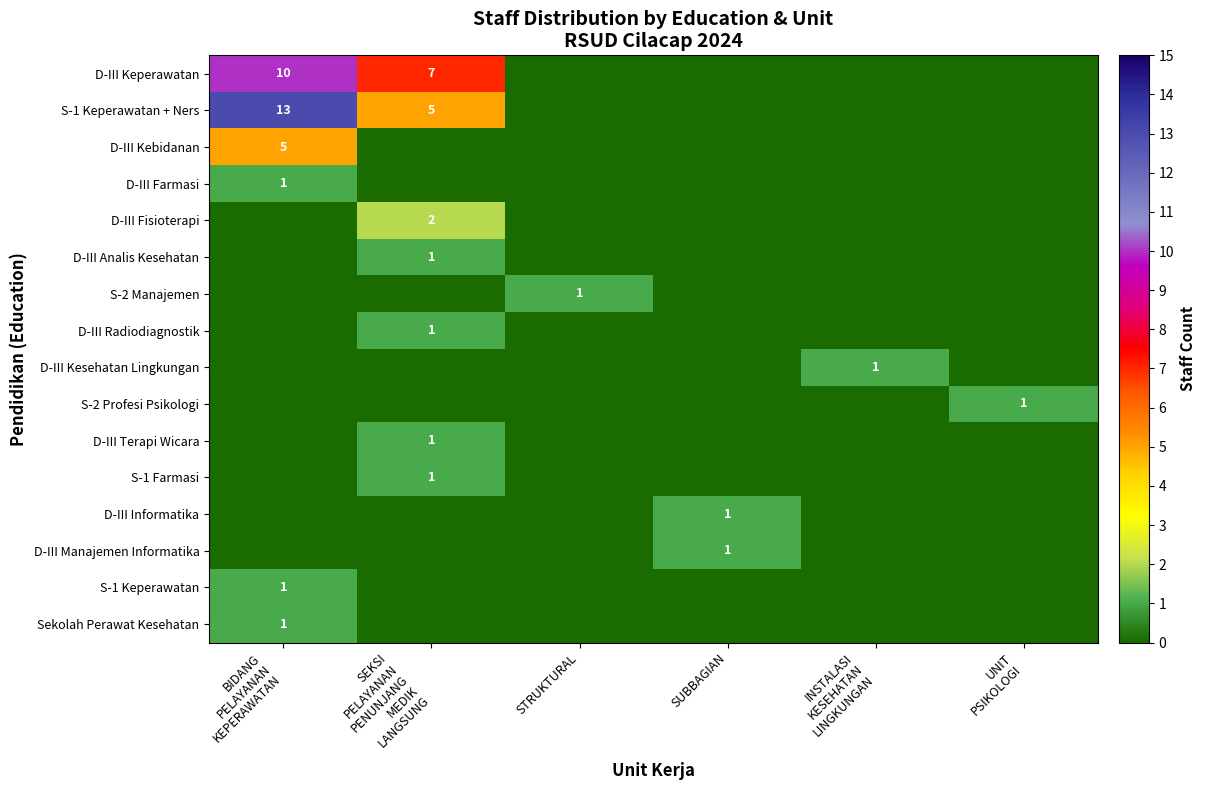

What is the difference between the highest and lowest values at STRUKTURAL?

1